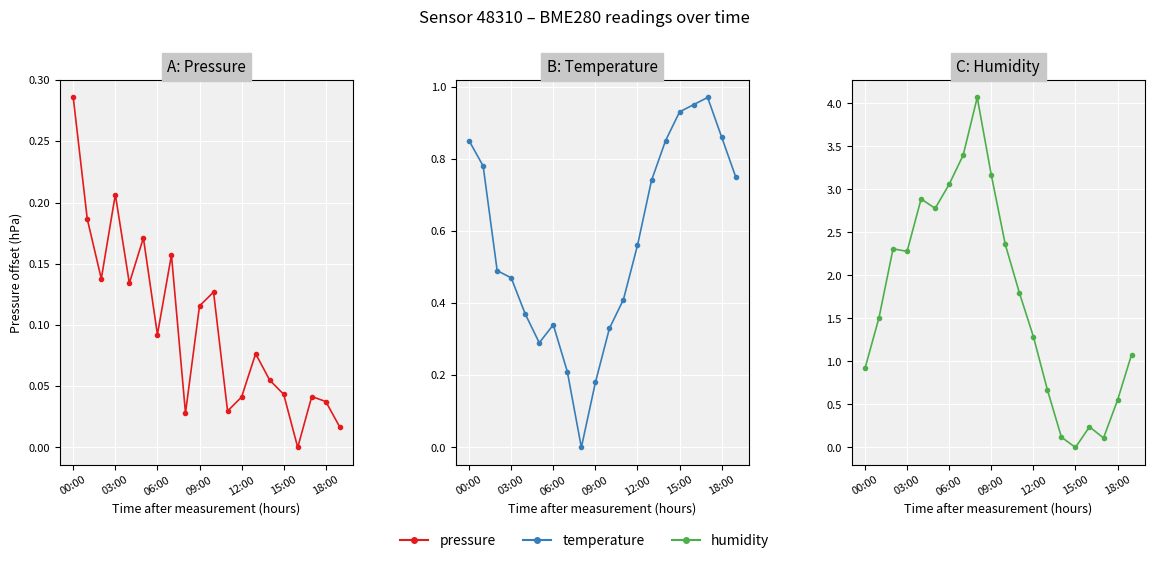

In temperature, how many points are higher than both neighbors (excluding endpoints)?

2